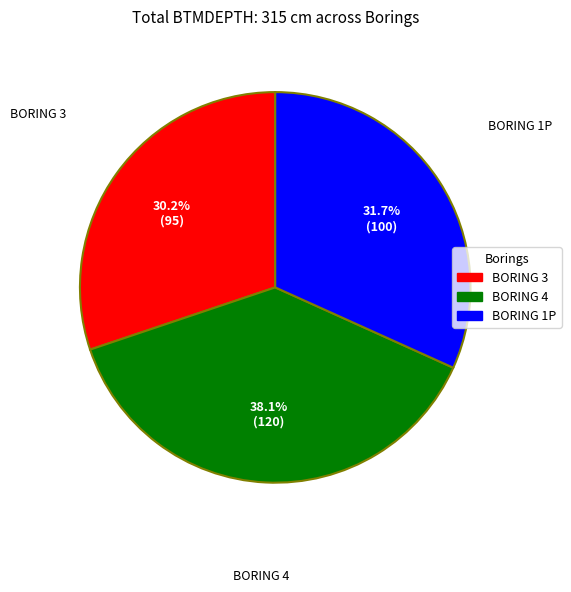

Does any single category account for the majority?

No